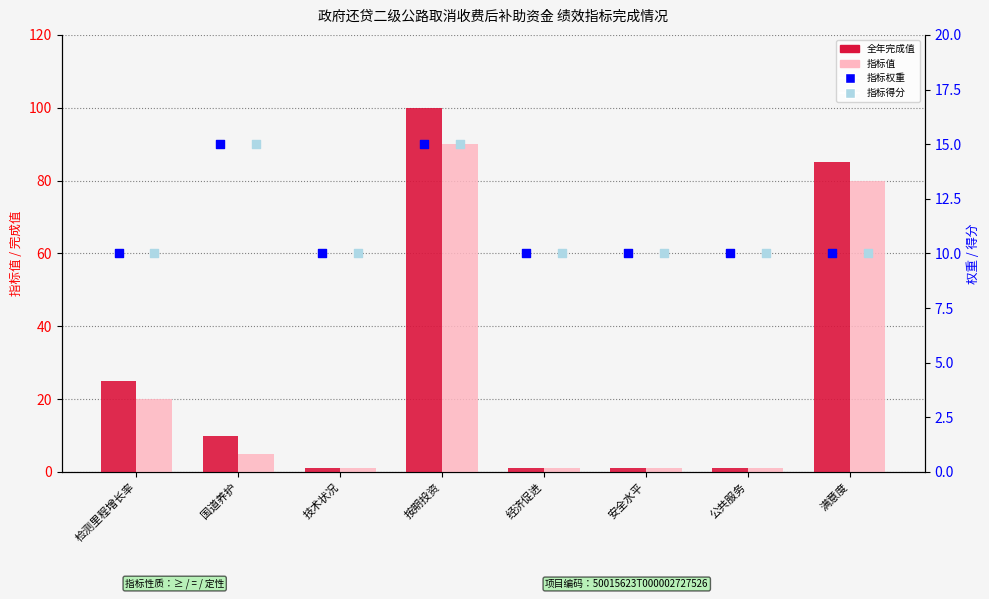

At which category is the sum across all series the highest?

按期投资